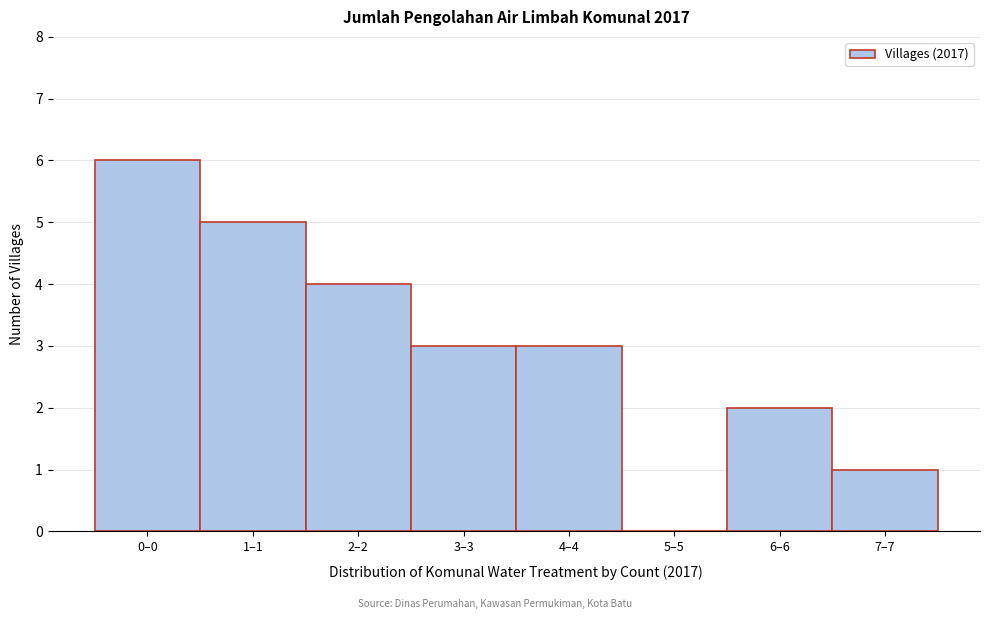

Reading right to left, transcribe all the data shown in this chart.

7–7=1	6–6=2	5–5=0	4–4=3	3–3=3	2–2=4	1–1=5	0–0=6